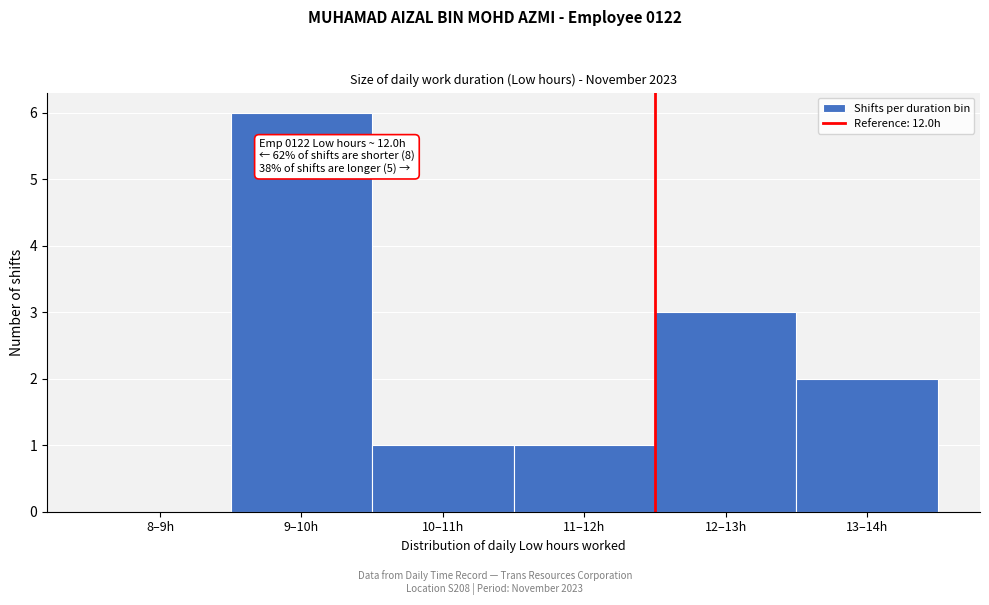

Reading left to right, list all the values displayed in this chart.

8–9h=0	9–10h=6	10–11h=1	11–12h=1	12–13h=3	13–14h=2